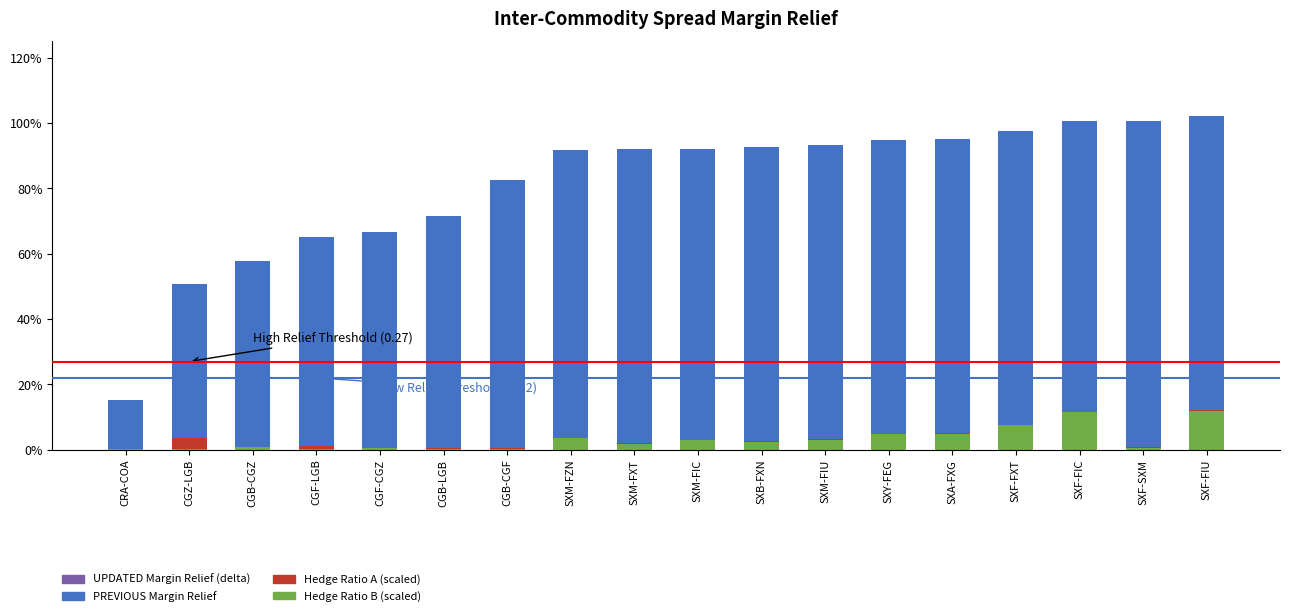

Are the bars horizontal?

No